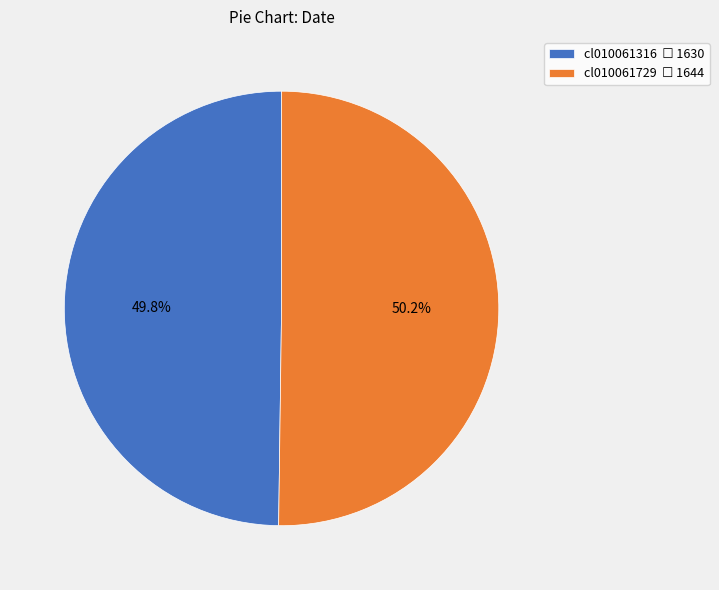

To the nearest percent, what is the combined percentage of cl010061729 and cl010061316?

100%